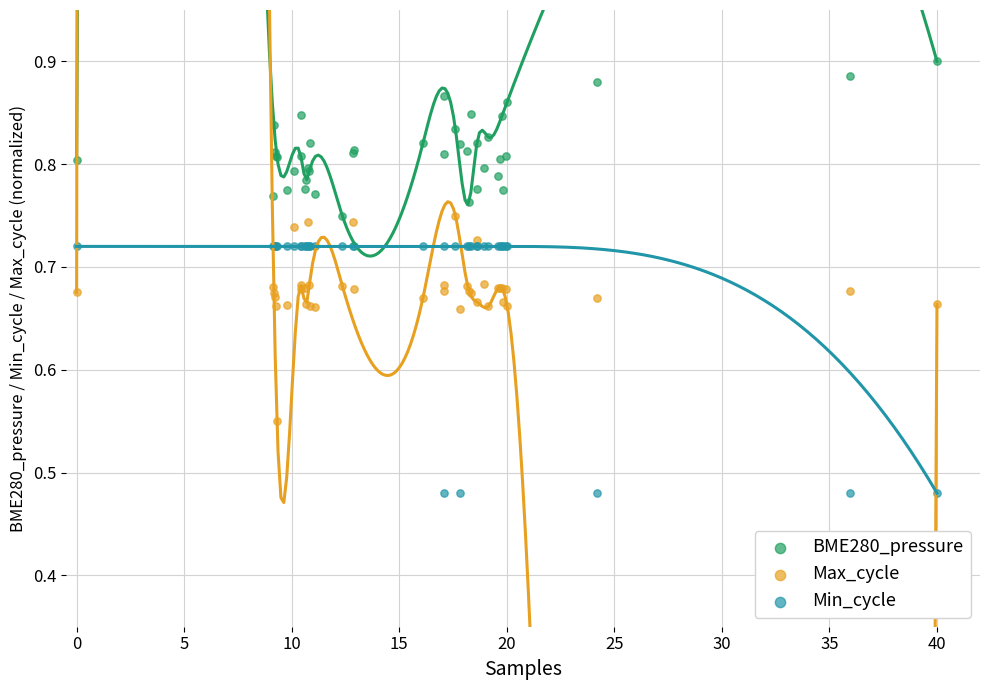

Which series has the largest Y range (max minus min)?

Min_cycle